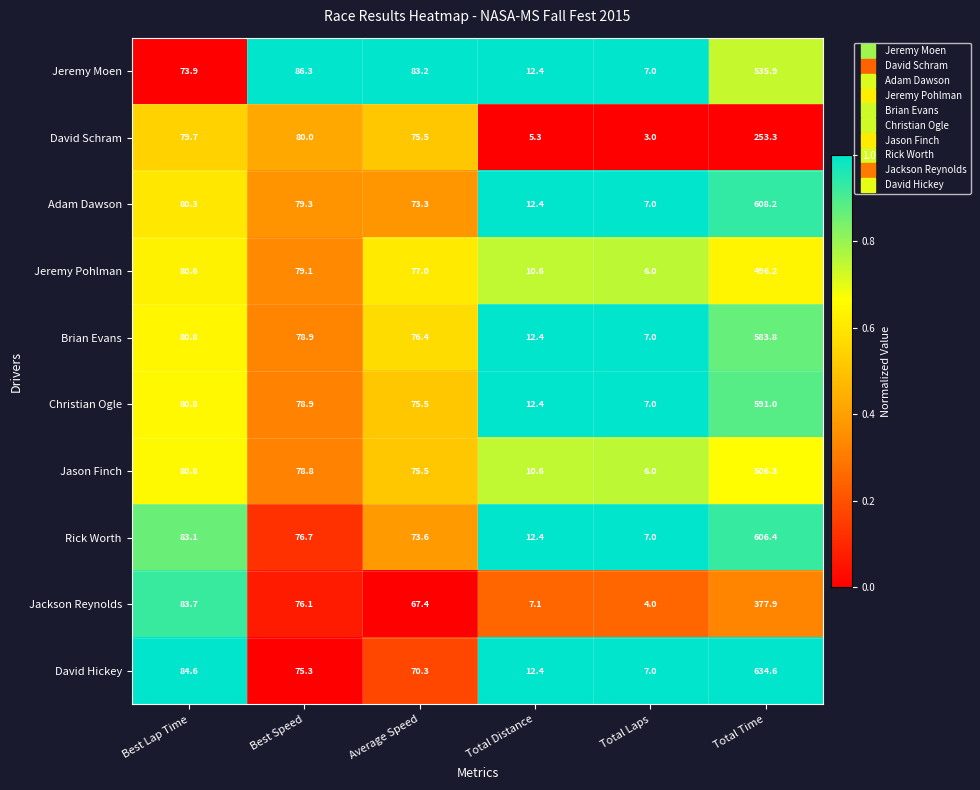

Is the value of Jeremy Pohlman at Best Lap Time greater than the value of David Hickey at Total Laps?

Yes